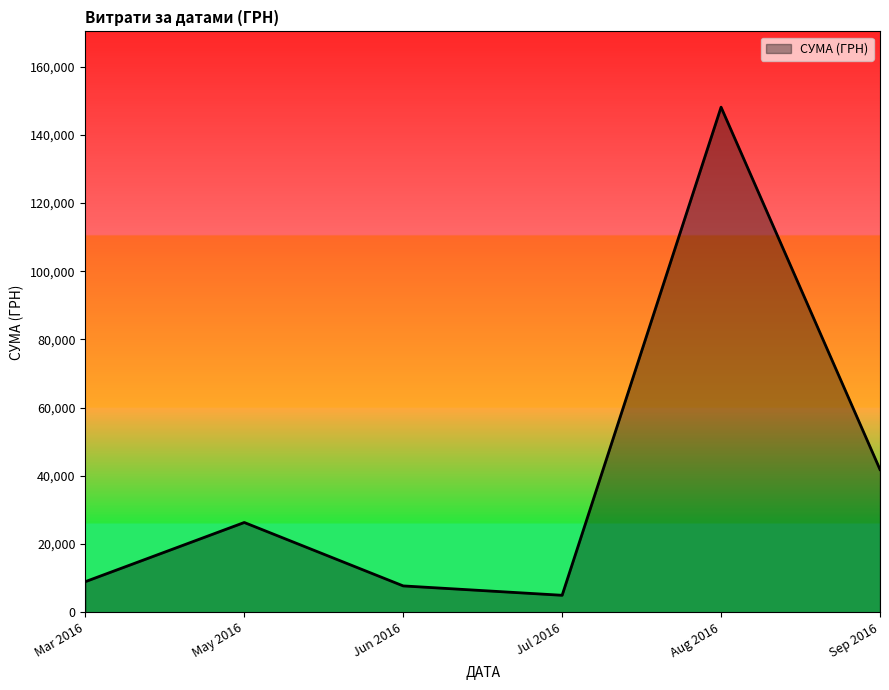

What is the approximate value at Jun 2016?

7730.0